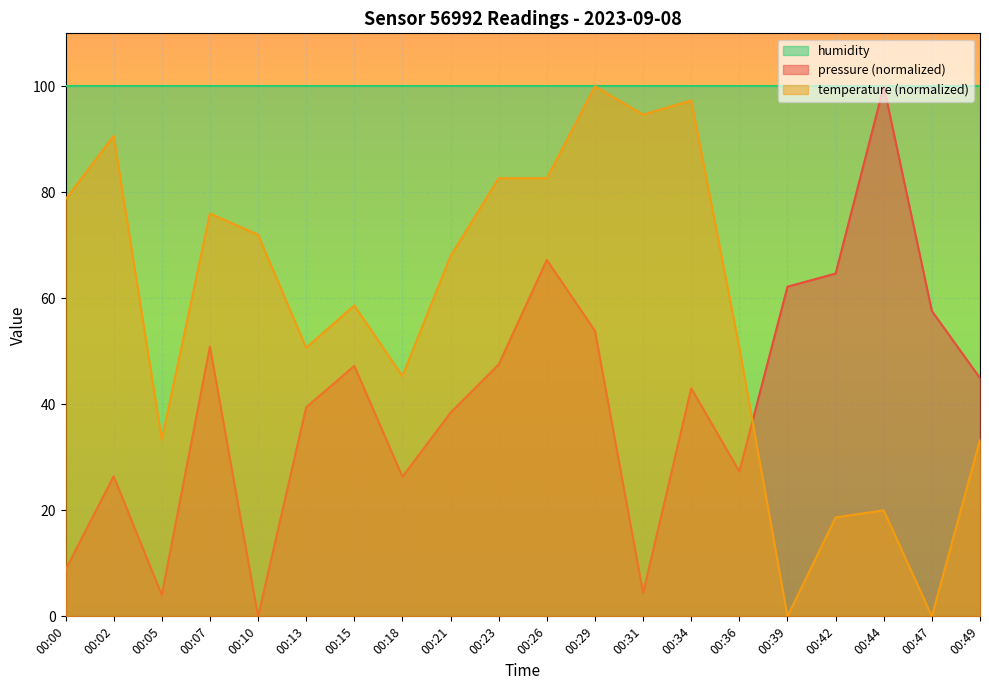

How many intersections are there between temperature and pressure?

1